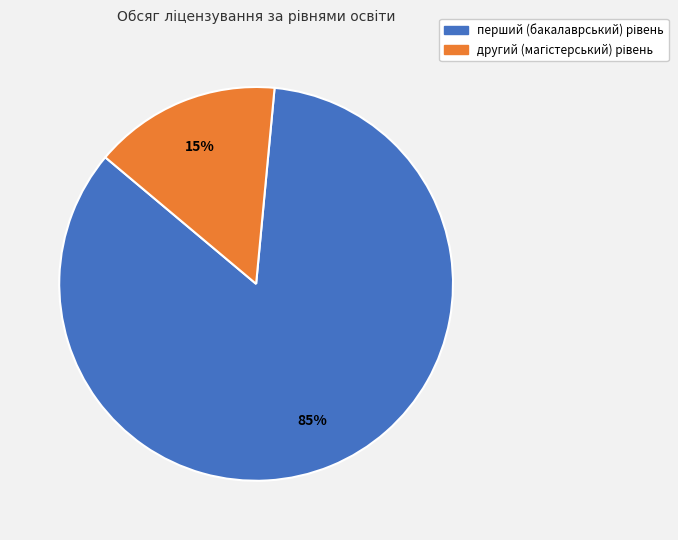

Is there any slice that represents more than half of the pie?

Yes